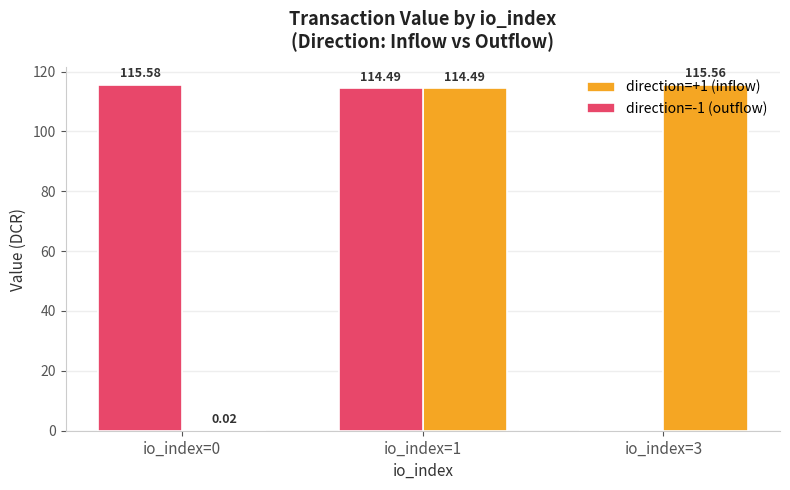

What is the sum of all direction=-1 (outflow) values?

230.1